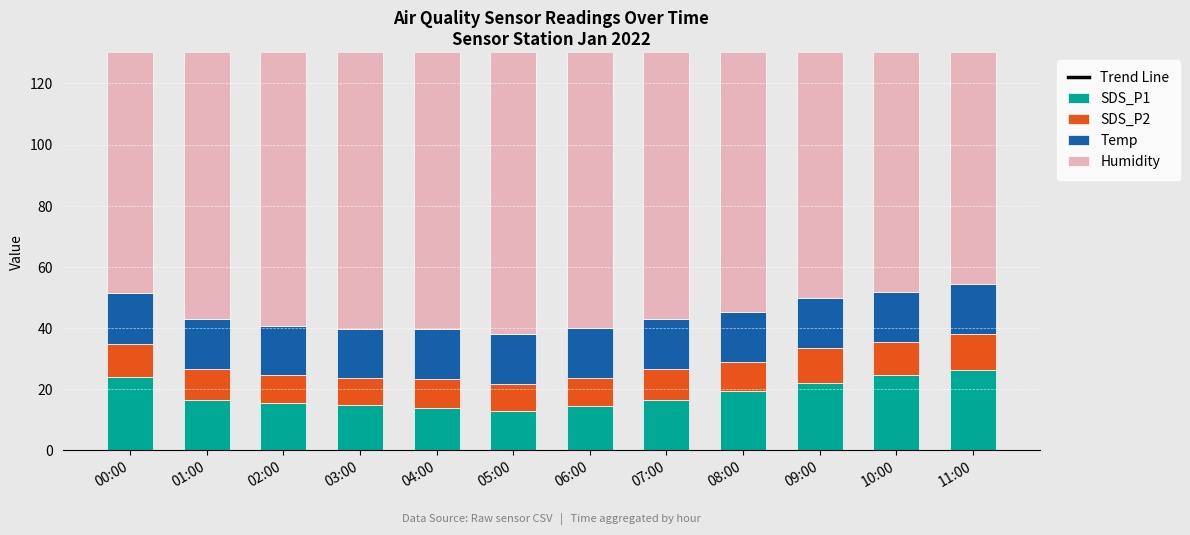

The value of SDS_P1 at 10:00 is 24.6. True or false?

True